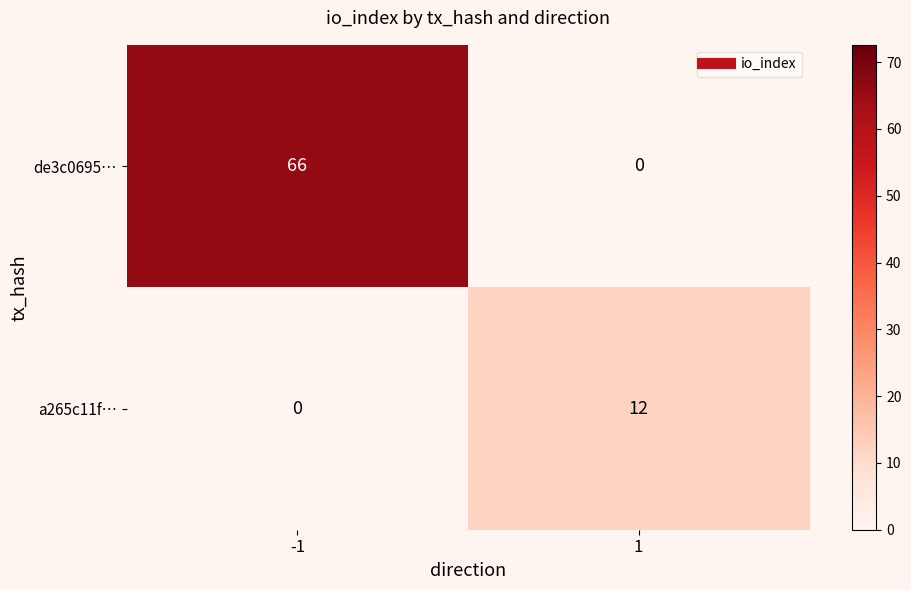

How many values in a265c11f… are above zero?

1